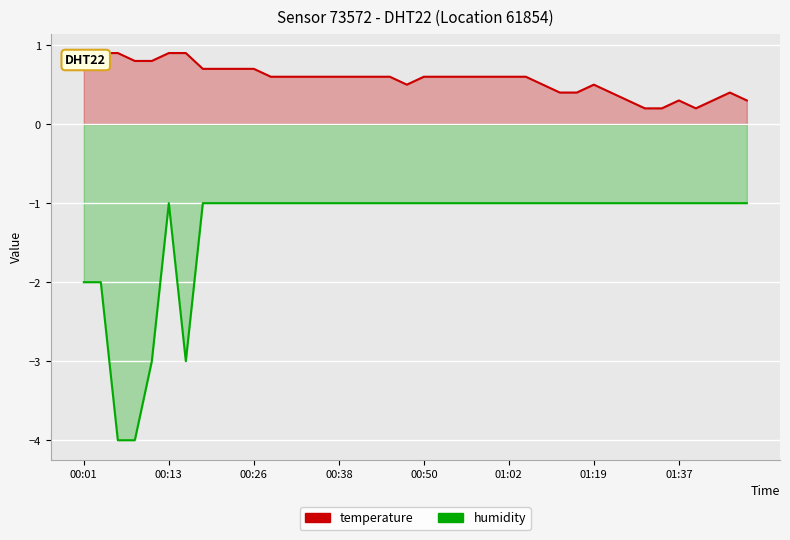

What is the average value of the temperature series?

0.6